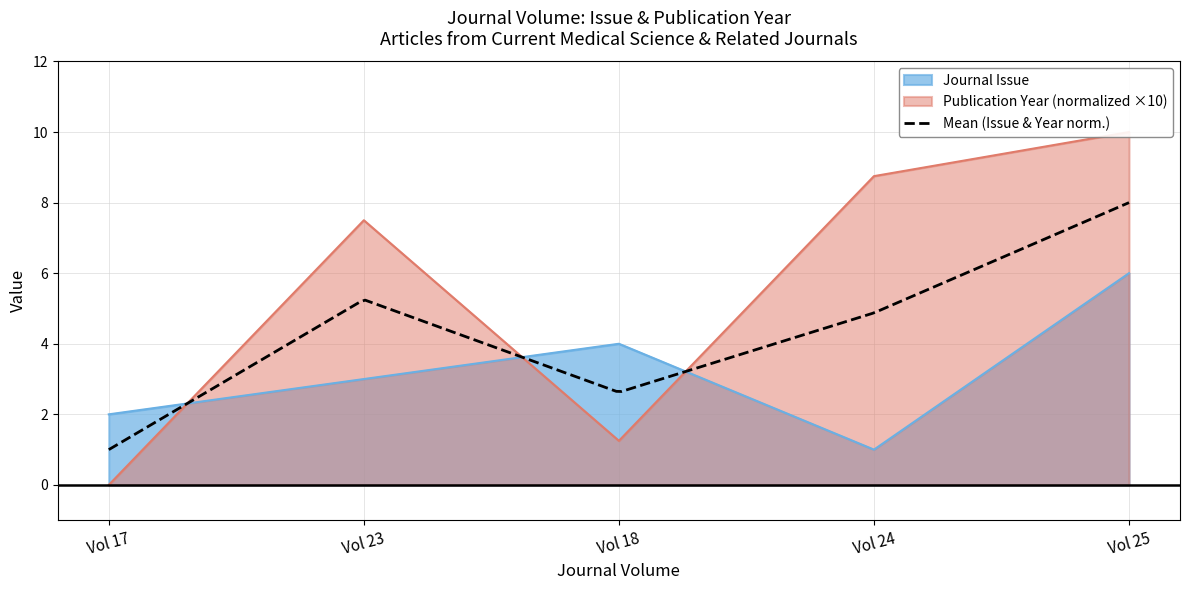

What is the maximum value for Journal Issue?

6